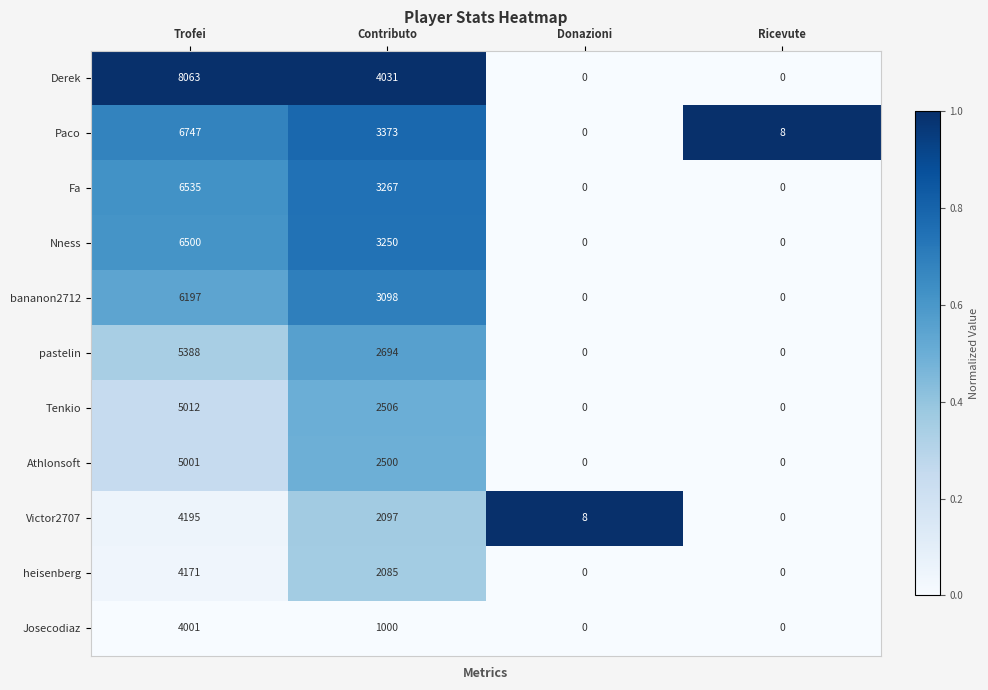

What is the total value across all series at Contributo?

29901